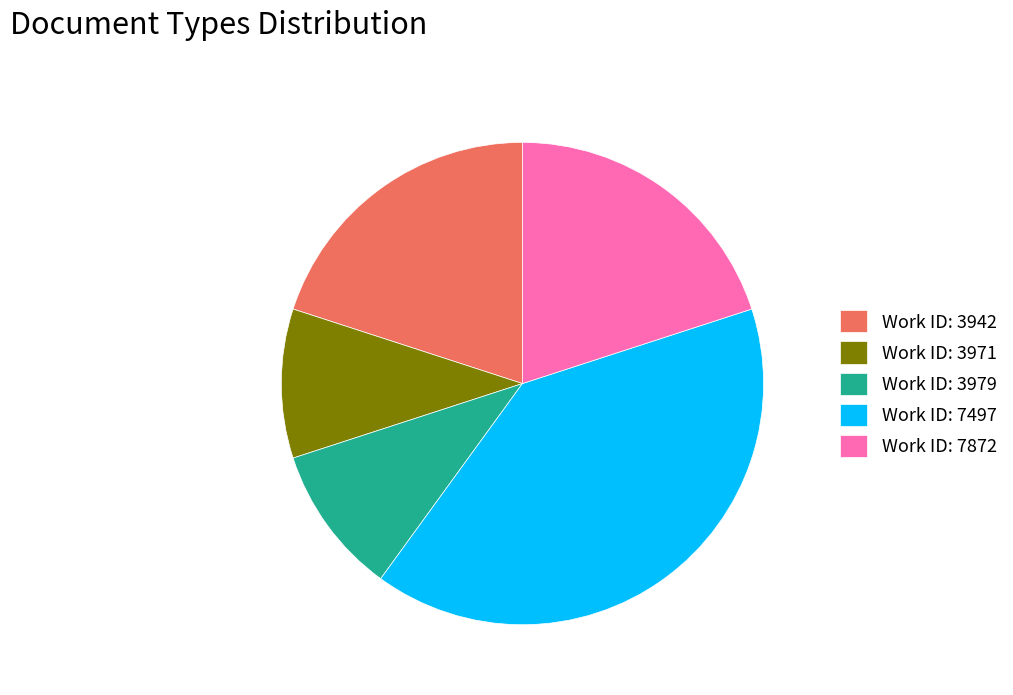

Is it true that Work ID: 3942 is 8% of the pie?

False